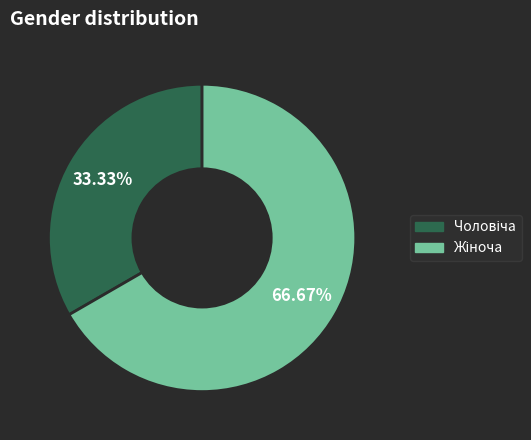

Is there a majority slice in this chart?

Yes